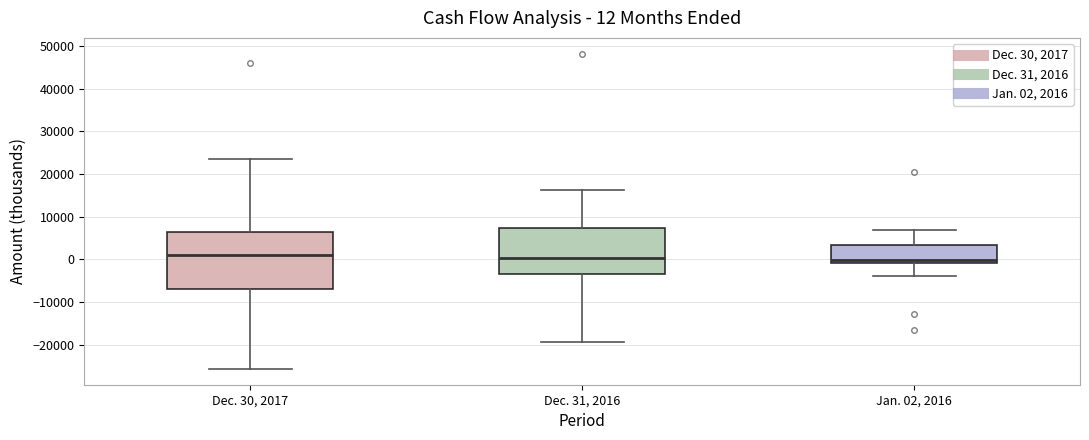

Which box is the tallest, from its lower edge to its upper edge?

Dec. 30, 2017